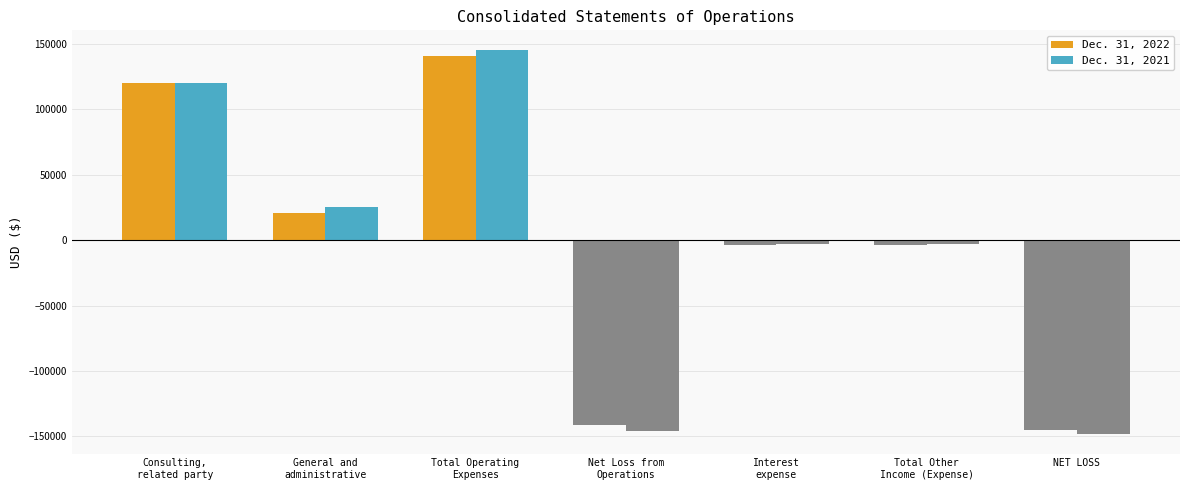

How many negative values does the Dec. 31, 2022 series have?

4